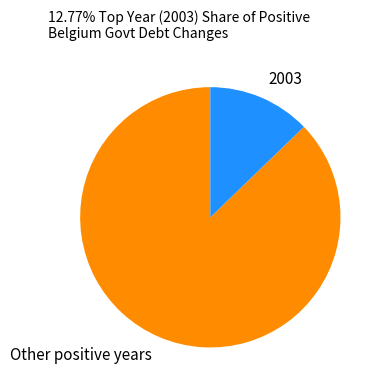

Rank the categories by value from highest to lowest.

Other positive years, 2003